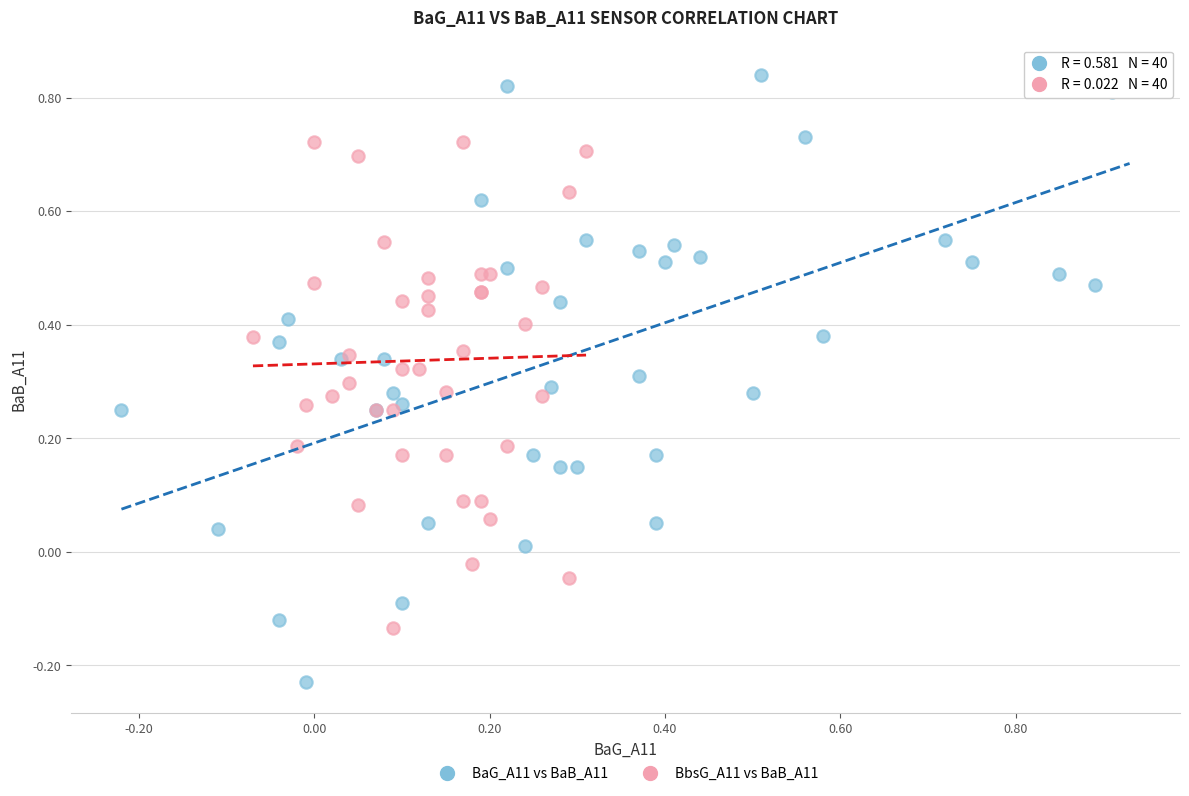

What are all the series names shown in the legend?

BaG_A11 vs BaB_A11, BbsG_A11 vs BaB_A11